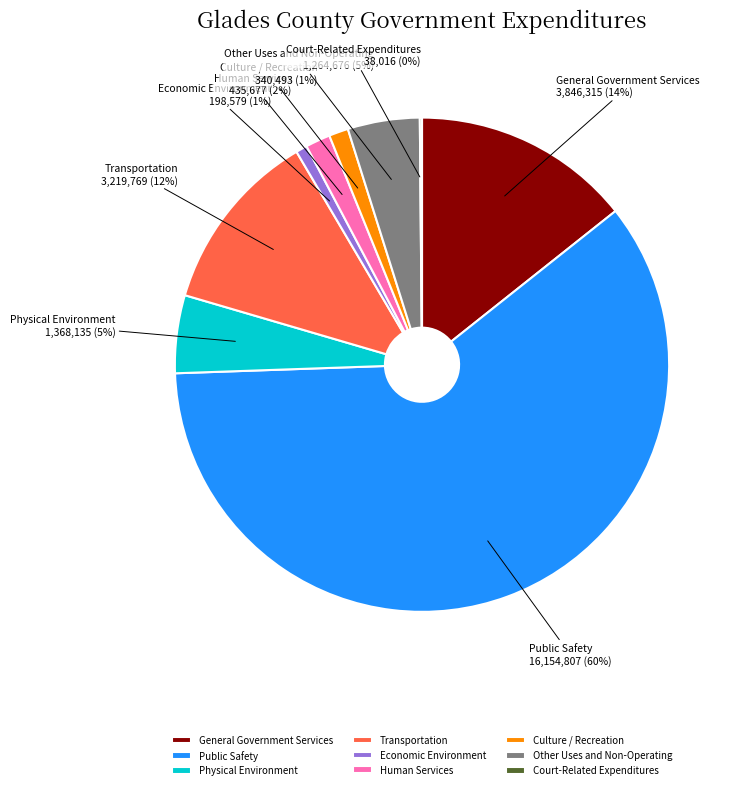

Is it true that Culture / Recreation is 1% of the pie?

True